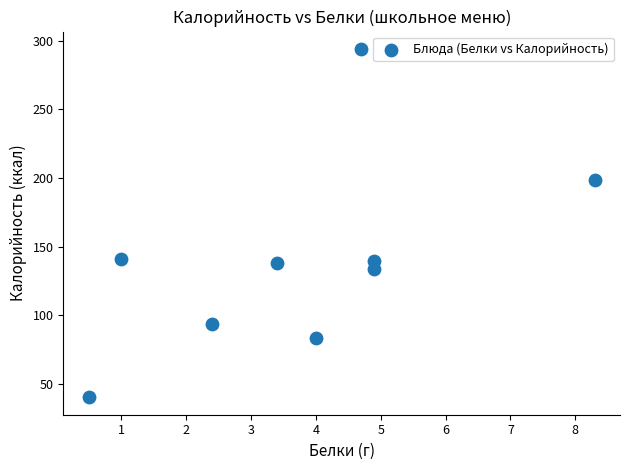

What is the range of X values (max minus min)?

7.8